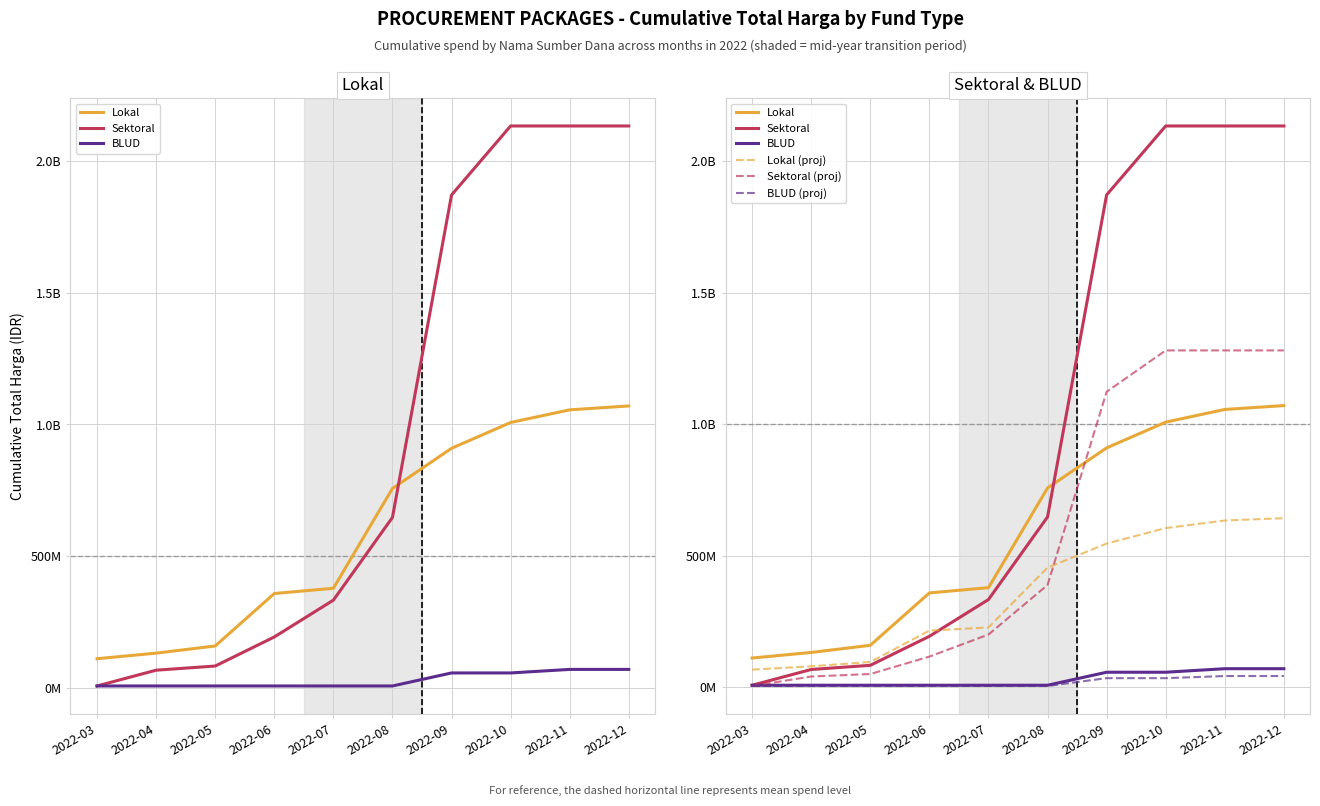

How many lines are shown in the chart?

6